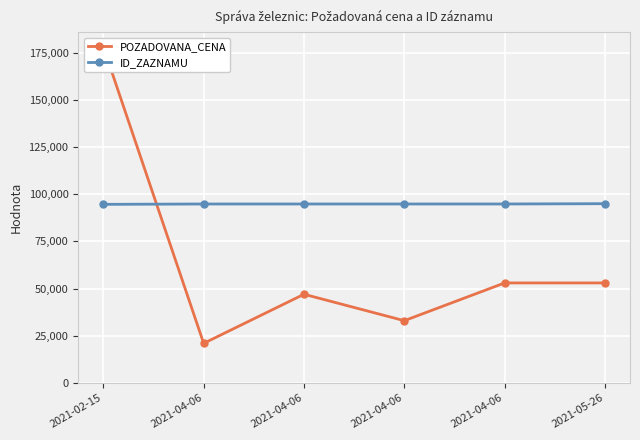

What are all the series names shown in the legend?

POZADOVANA_CENA, ID_ZAZNAMU